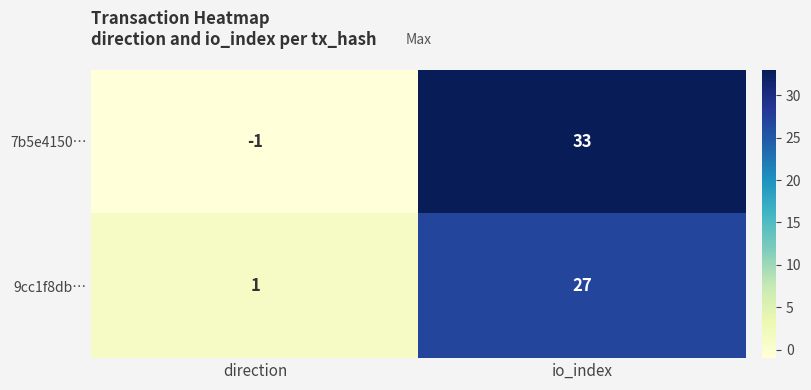

Which series has the largest range (max minus min)?

7b5e4150…